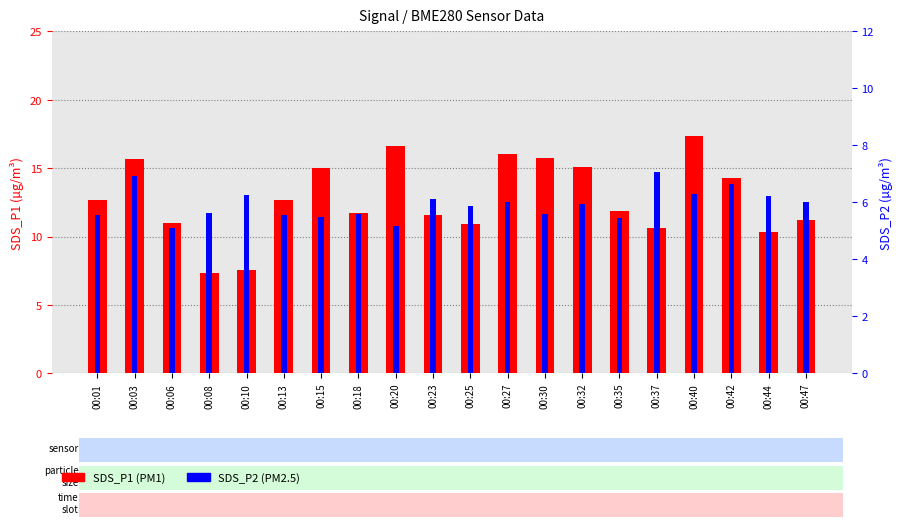

What is the value of the SDS_P1 bar at the 2nd from the left?

15.7